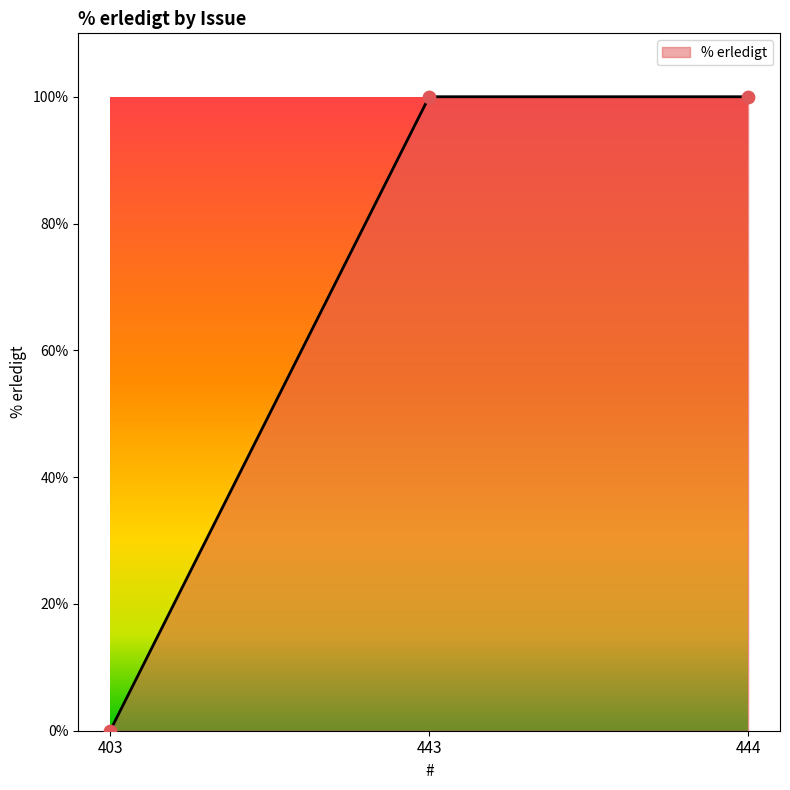

What is the change in value from 403 to 443?

+100